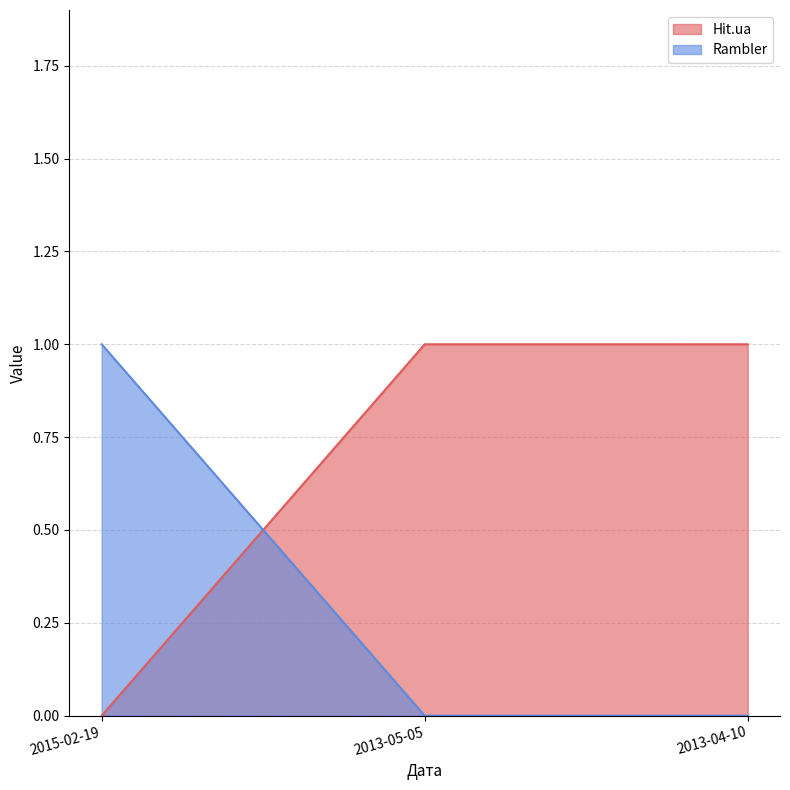

What is the difference between the highest and lowest values at 2013-04-10?

1